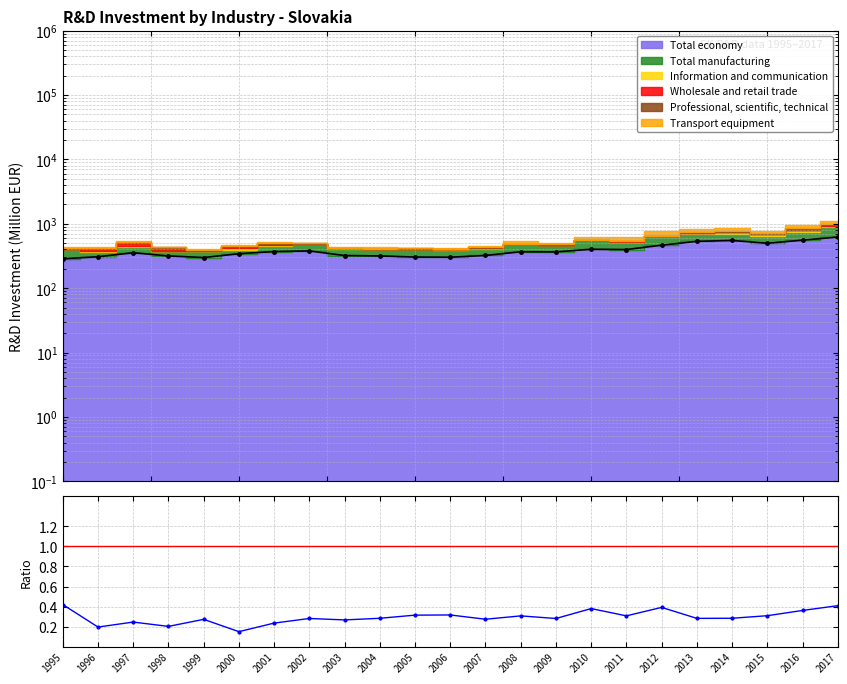

How many data points does each series have?

23